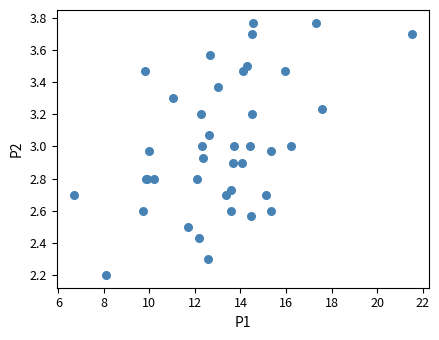

What Y value in the scatter plot is closest to 2?

2.2